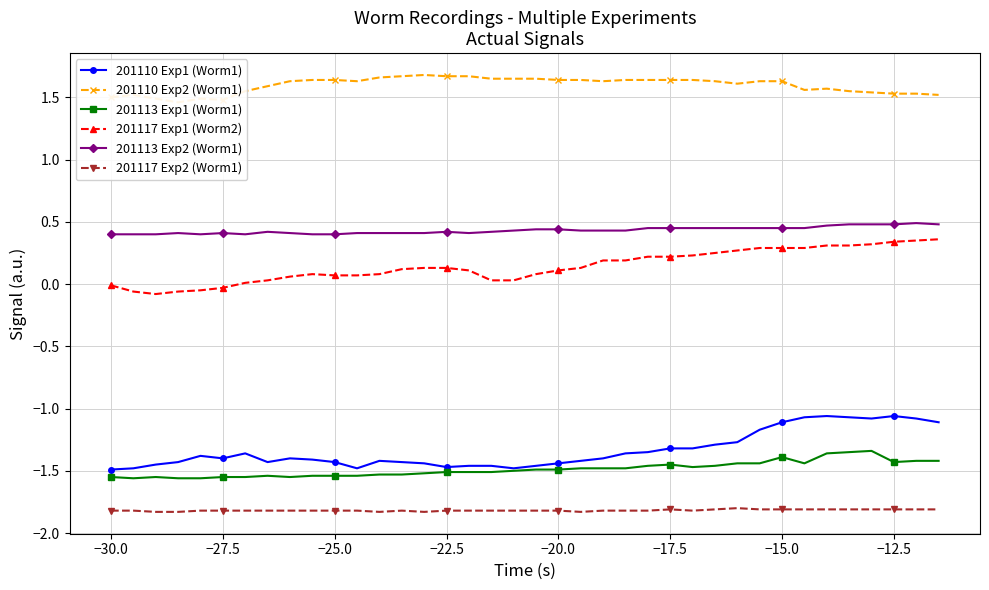

What is the value of the 201113 Exp2 (Worm1) point at the 32nd from the left?

0.5